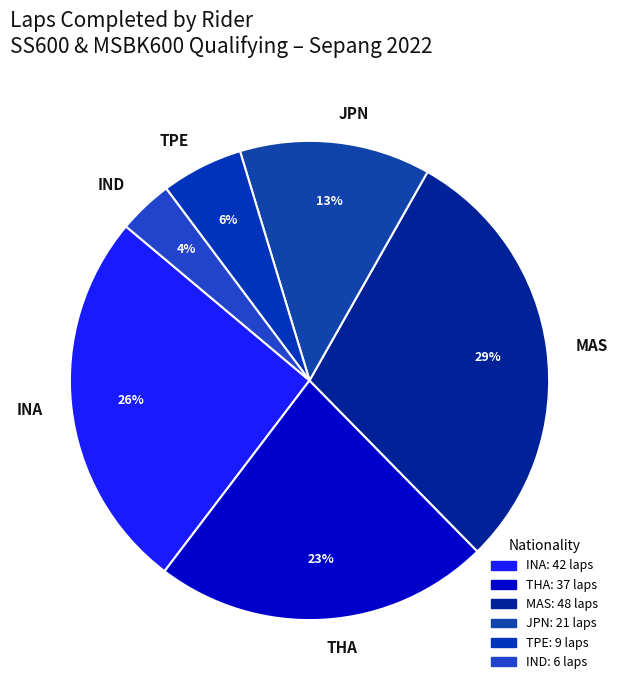

What is the ratio of the value at INA to the value at MAS?

0.9